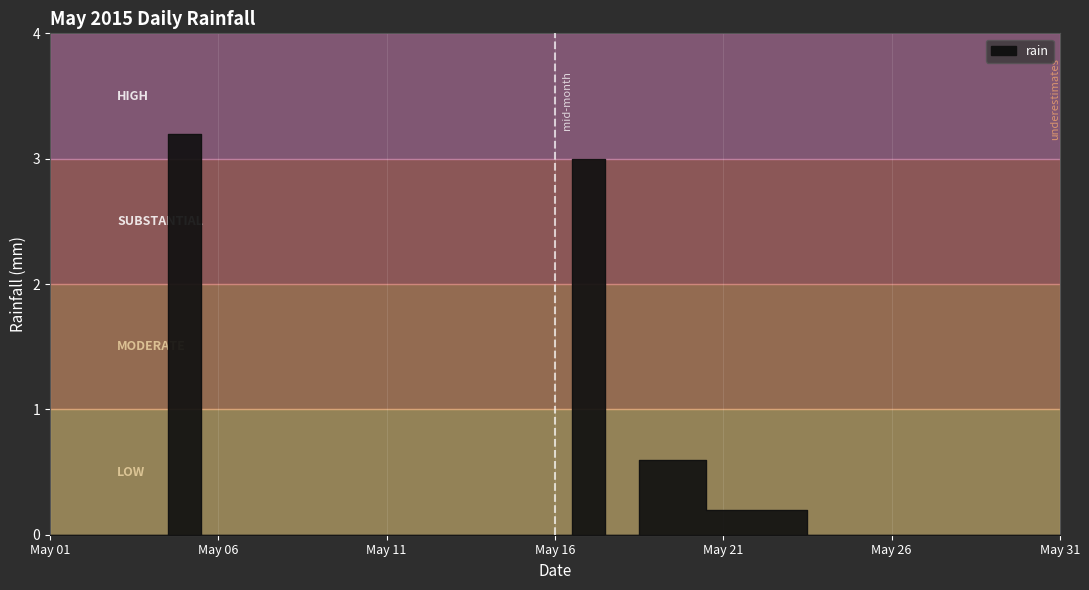

What is the sum of all values?

8.0